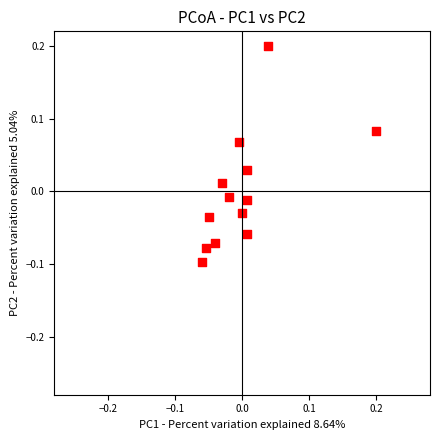

What is the range of Y values (max minus min)?

0.3